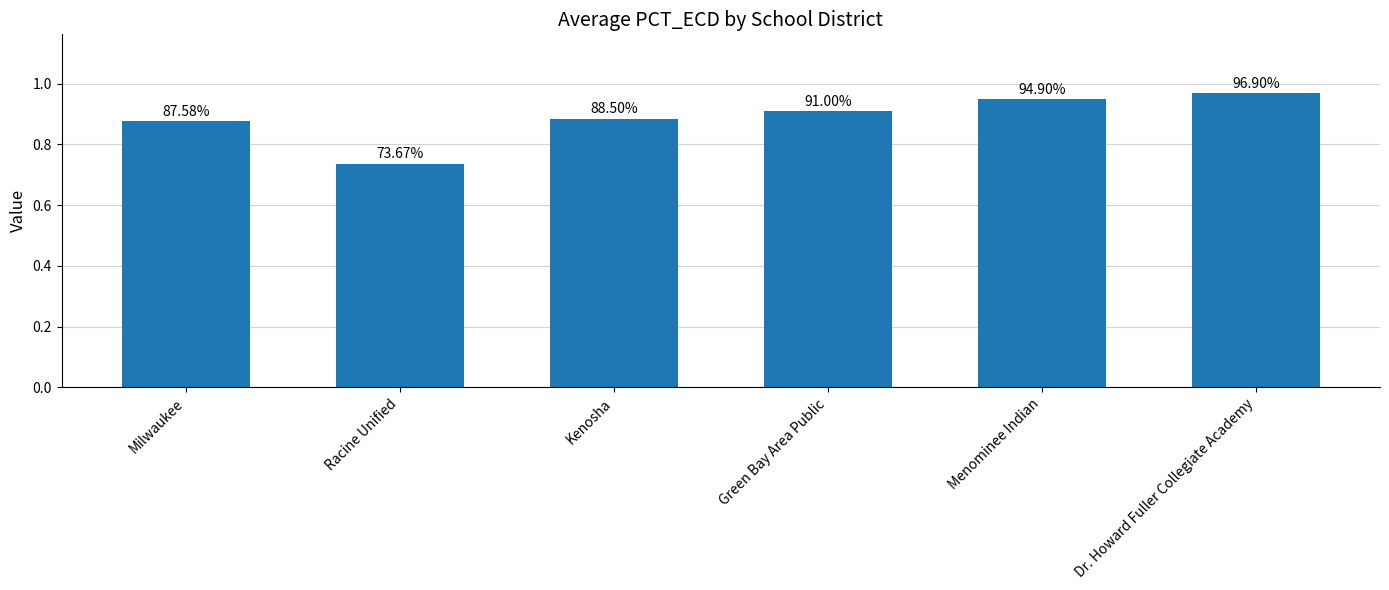

How many bars are there in total?

6